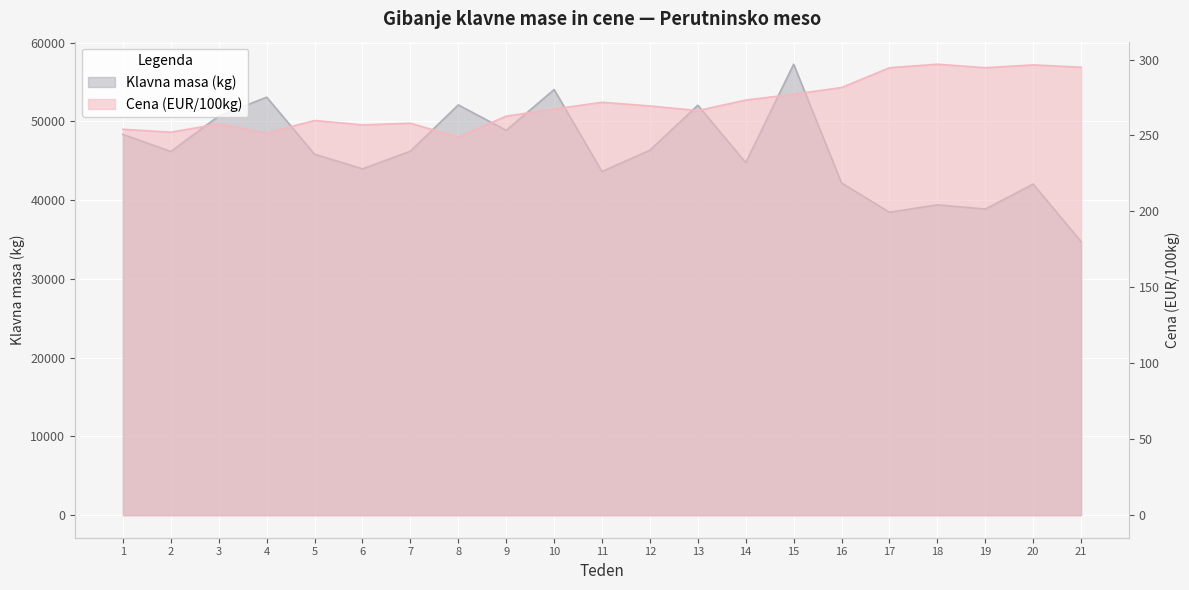

Reading right to left, transcribe all the data shown in this chart.

Klavna masa (kg): 34739.0	42047.0	38876.0	39417.0	38469.0	42191.0	57268.0	44774.0	52061.0	46350.0	43645.0	54045.0	48872.0	52099.0	46227.0	43982.0	45844.0	53081.0	50692.0	46187.0	48349.0
Cena (EUR/100kg): 294.9	296.5	294.6	296.9	294.6	281.6	277.2	273.3	266.4	269.4	271.9	267.4	262.7	249.0	258.1	257.0	259.9	251.6	257.6	252.2	254.1